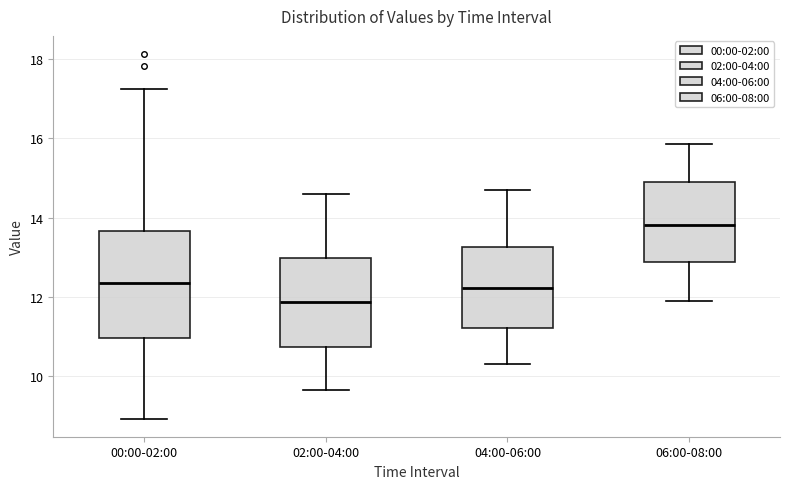

Where does the lower whisker of the box for 02:00-04:00 end on the y-axis? The values are not printed on the chart, so give them approximately, as read against the axis.

9.6